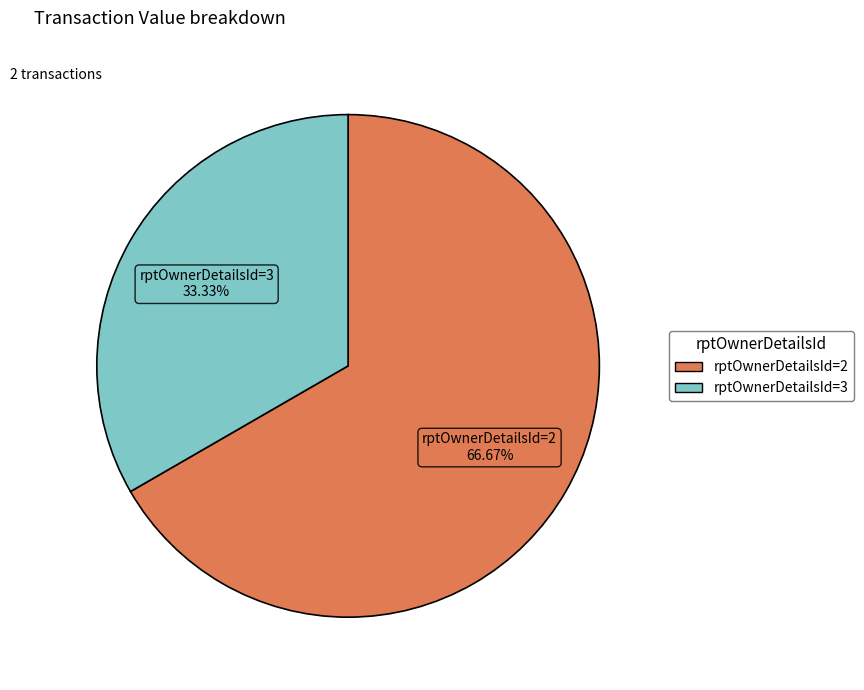

Which slice is the smallest?

rptOwnerDetailsId=3